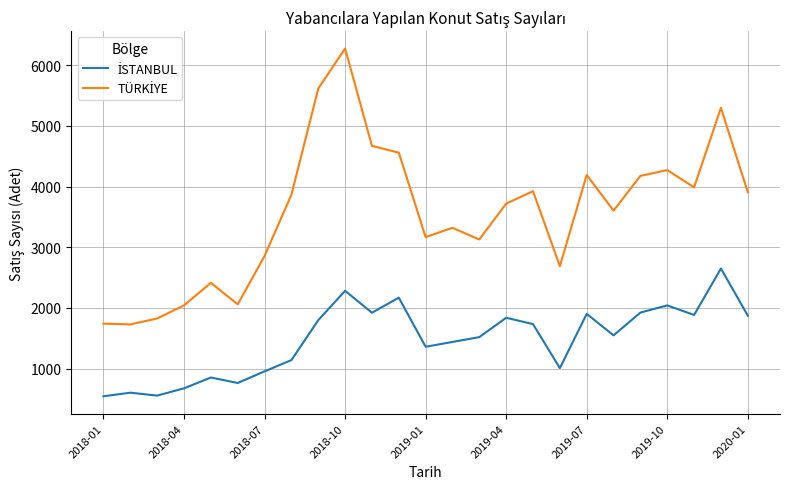

What is the minimum value shown in the chart?

545